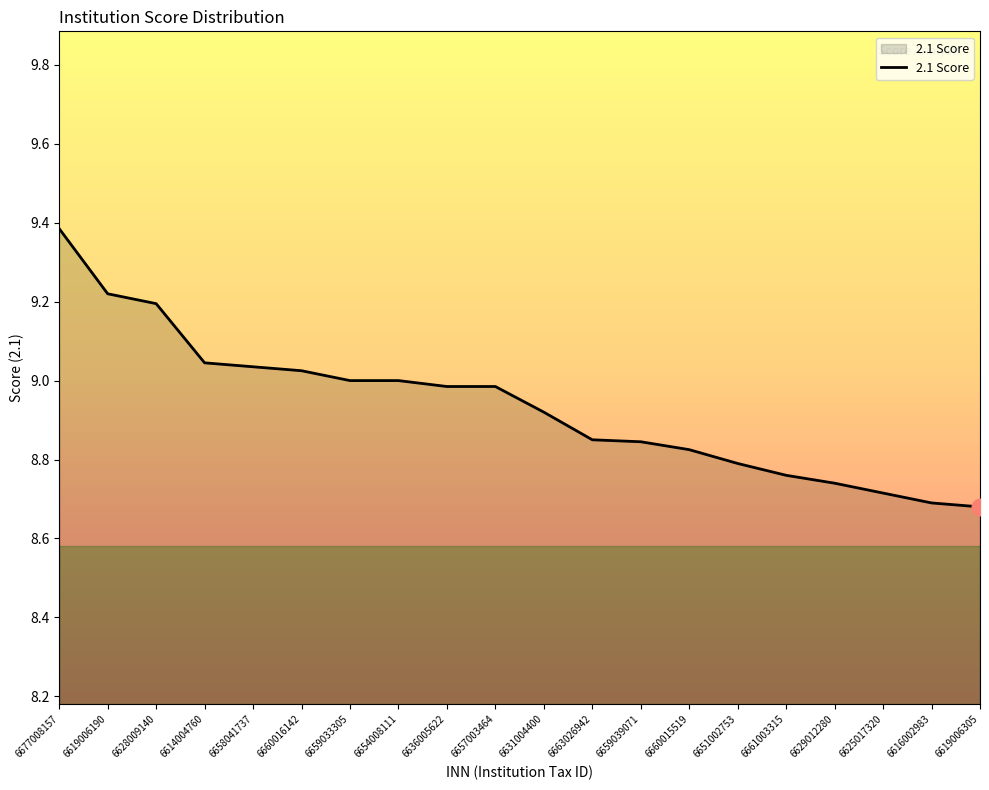

What position from the right is 6661003315?

5